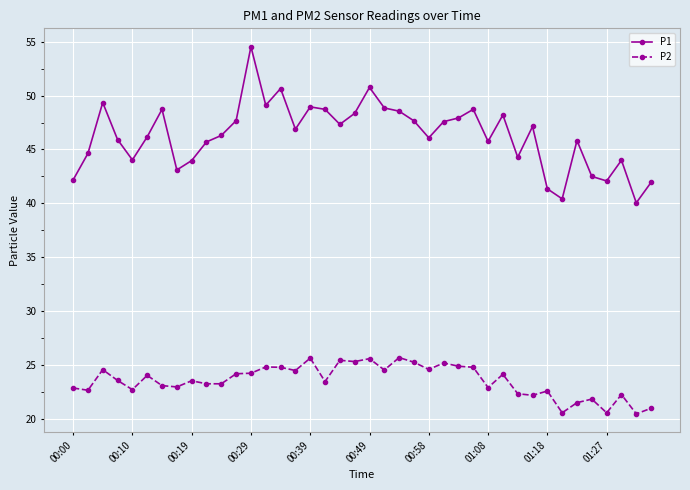

What is the value of the P2 point at the 34th from the left?

20.6